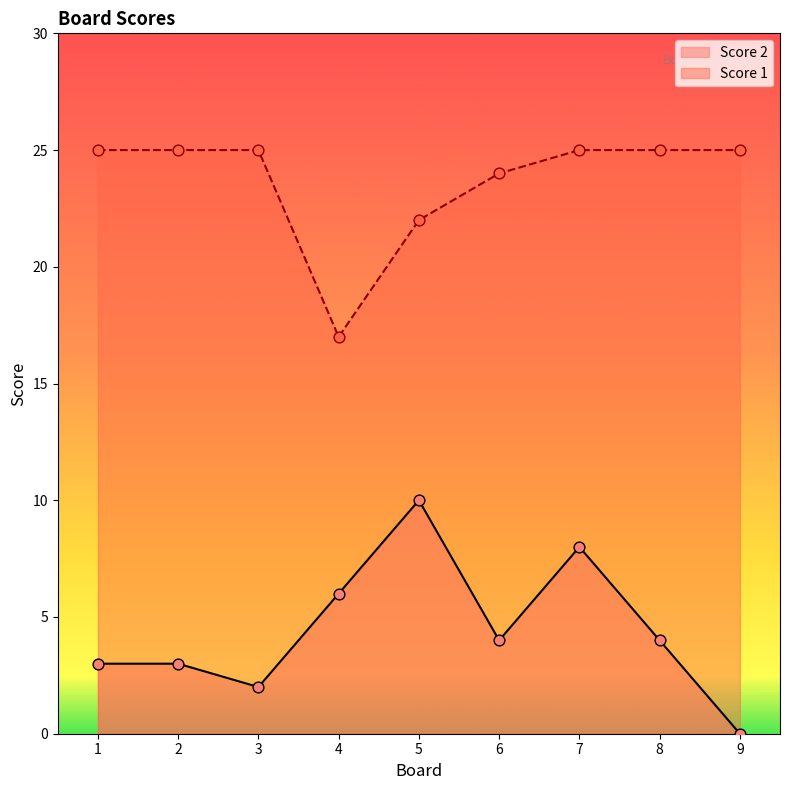

What are all the series names shown in the legend?

Score 2, Score 1